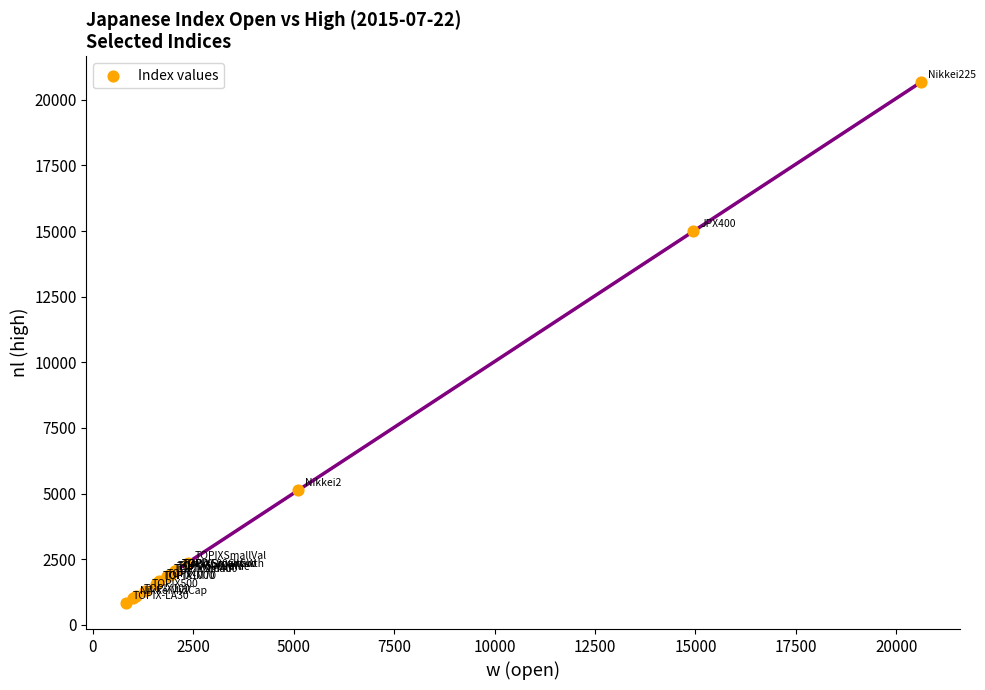

What Y value in the scatter plot is closest to 10747?

14986.5